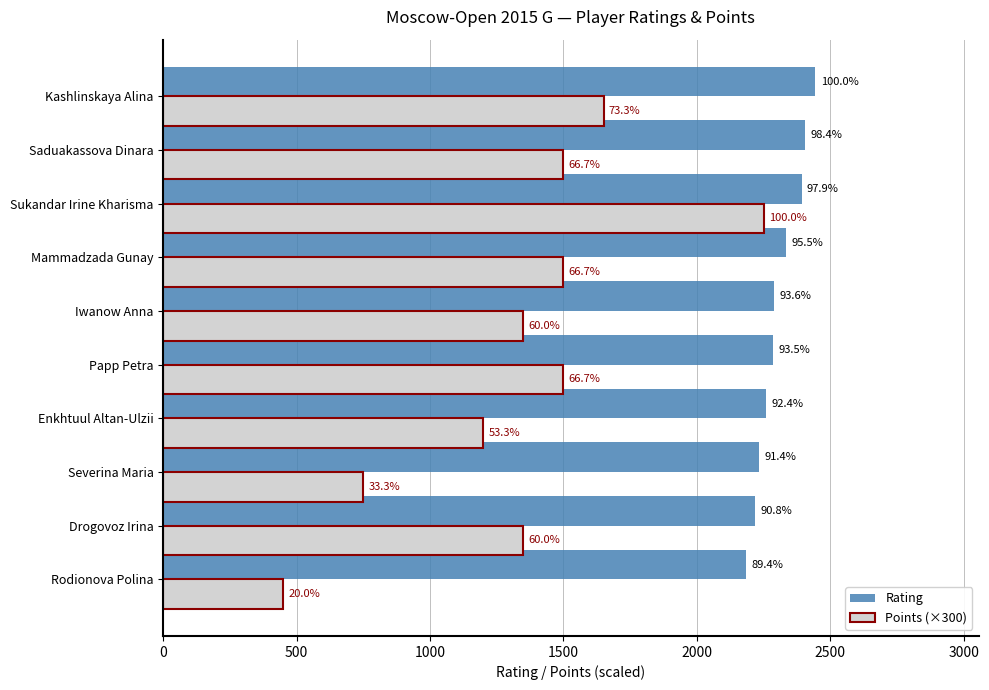

What are all the series names shown in the legend?

Rating, Points (×300)